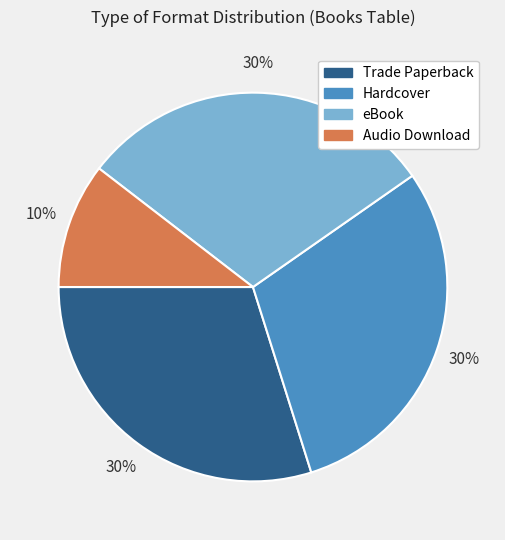

Is there a majority slice in this chart?

No